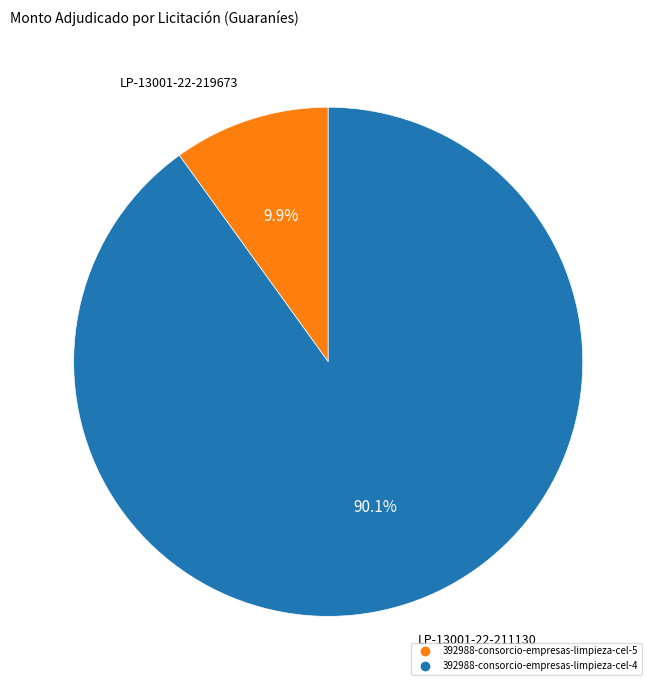

Rank the categories by value from lowest to highest.

392988-consorcio-empresas-limpieza-cel-5, 392988-consorcio-empresas-limpieza-cel-4